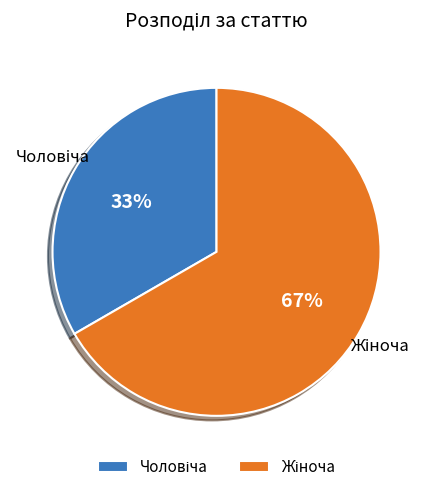

Is there a majority slice in this chart?

Yes